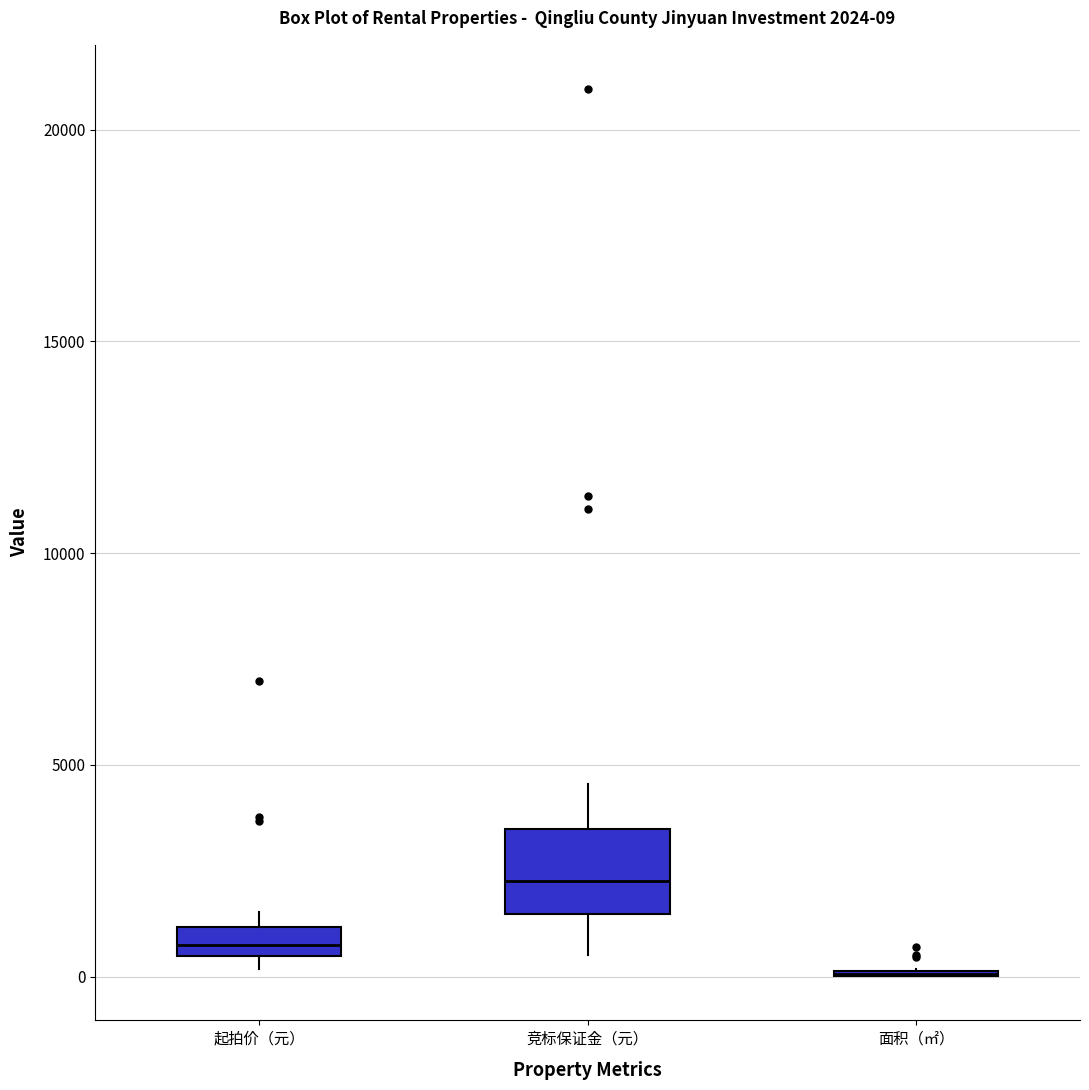

Which box is the tallest, from its lower edge to its upper edge?

竞标保证金（元）